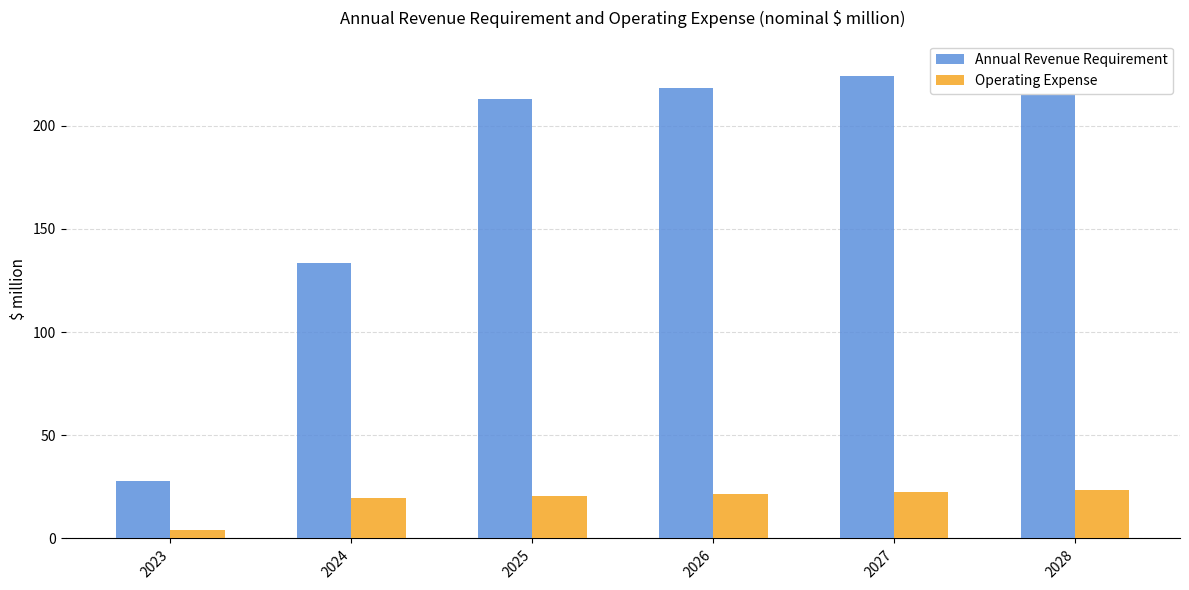

What are all the series names shown in the legend?

Annual Revenue Requirement, Operating Expense